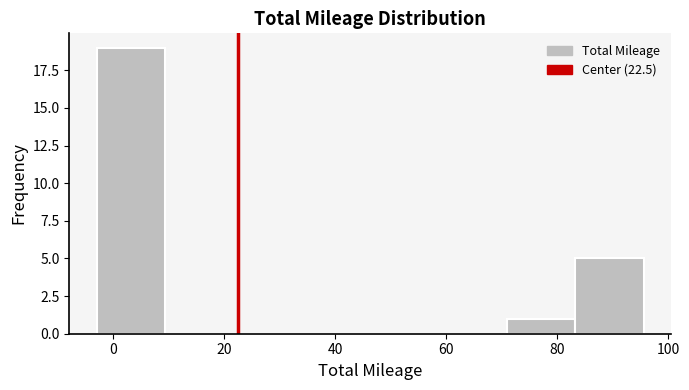

What is the height of the bar covering 84 to 96 on the x-axis? Neither the bar edges nor the heights are printed on the chart, so give them approximately, as read against the axes.

5